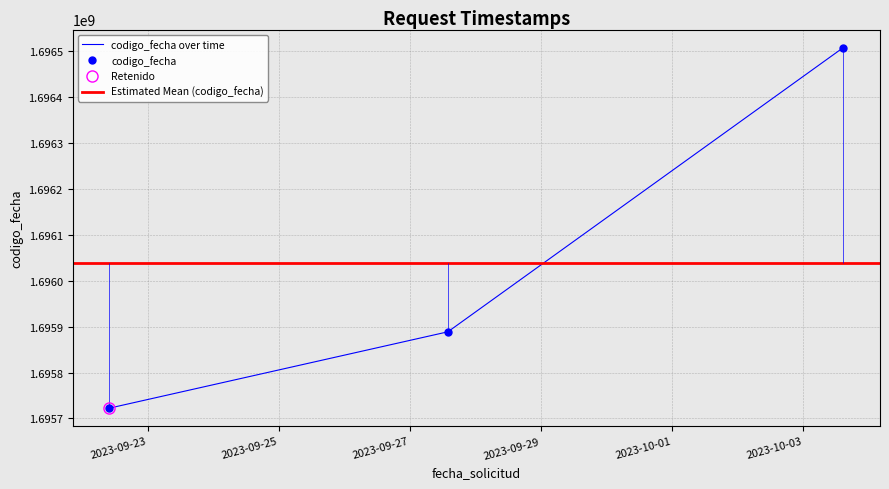

How many lines are shown in the chart?

1